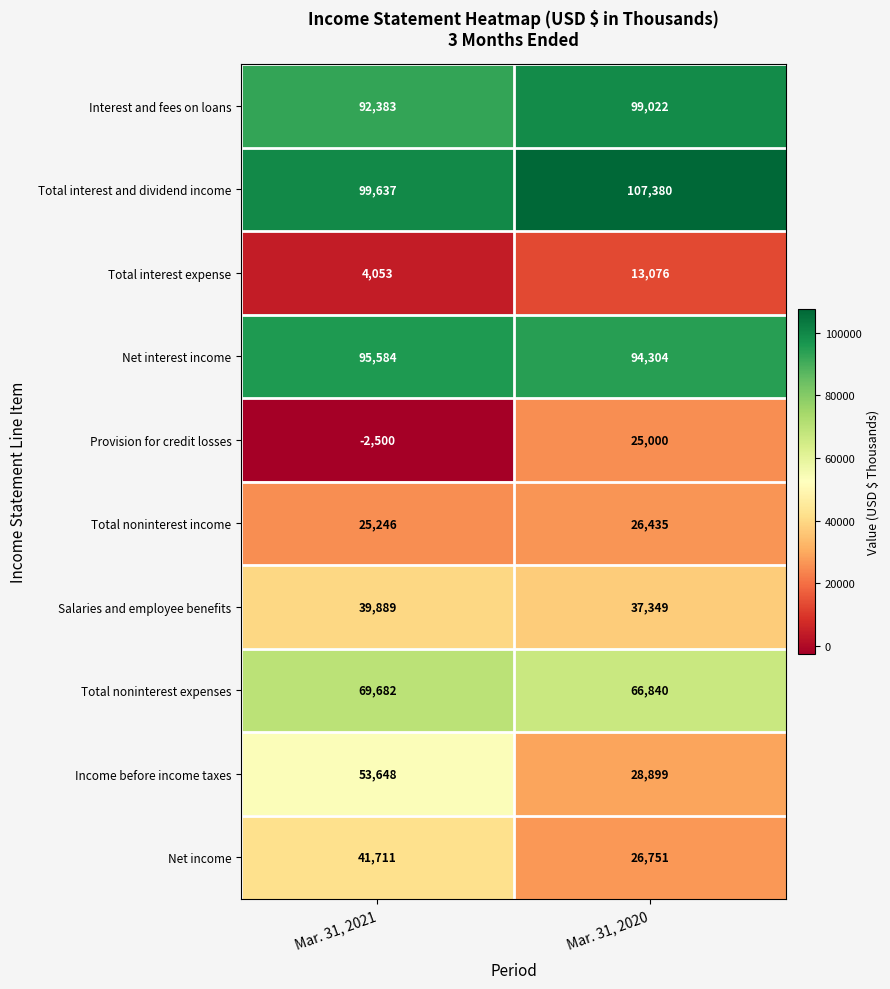

At which label is Provision for credit losses closest to 11250?

Mar. 31, 2021